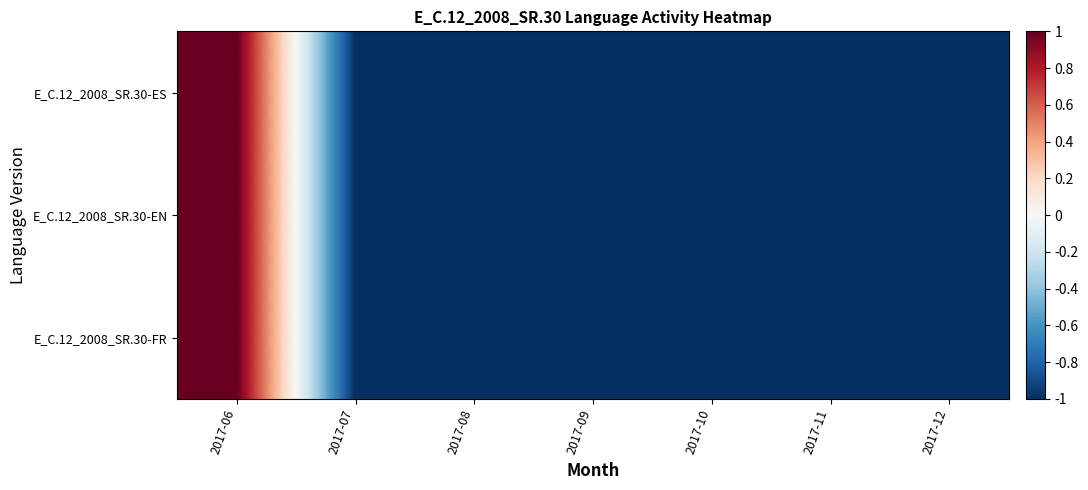

Reading right to left, extract all data points from this chart.

E_C.12_2008_SR.30-ES: 2017-12=-1	2017-11=-1	2017-10=-1	2017-09=-1	2017-08=-1	2017-07=-1	2017-06=1
E_C.12_2008_SR.30-EN: 2017-12=-1	2017-11=-1	2017-10=-1	2017-09=-1	2017-08=-1	2017-07=-1	2017-06=1
E_C.12_2008_SR.30-FR: 2017-12=-1	2017-11=-1	2017-10=-1	2017-09=-1	2017-08=-1	2017-07=-1	2017-06=1